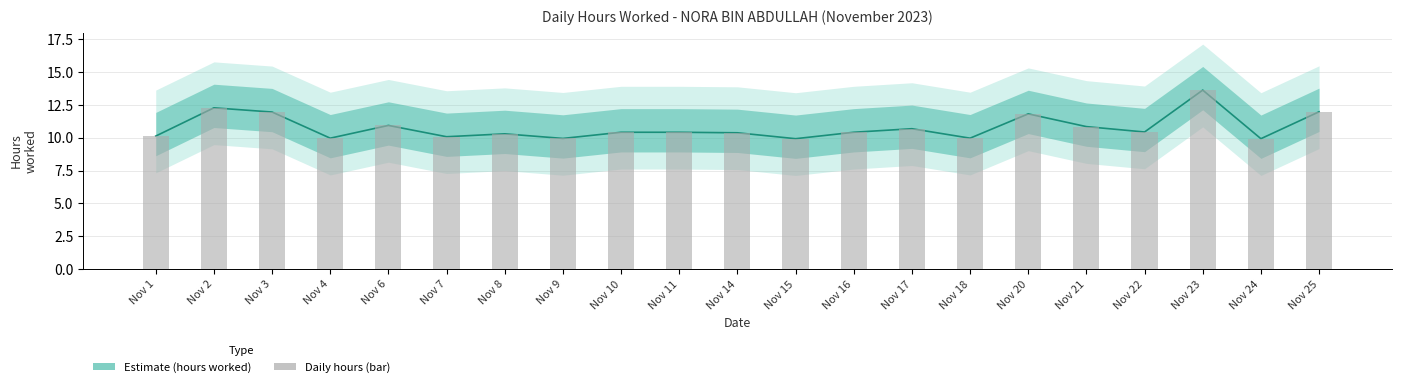

How many bars are there in total?

21